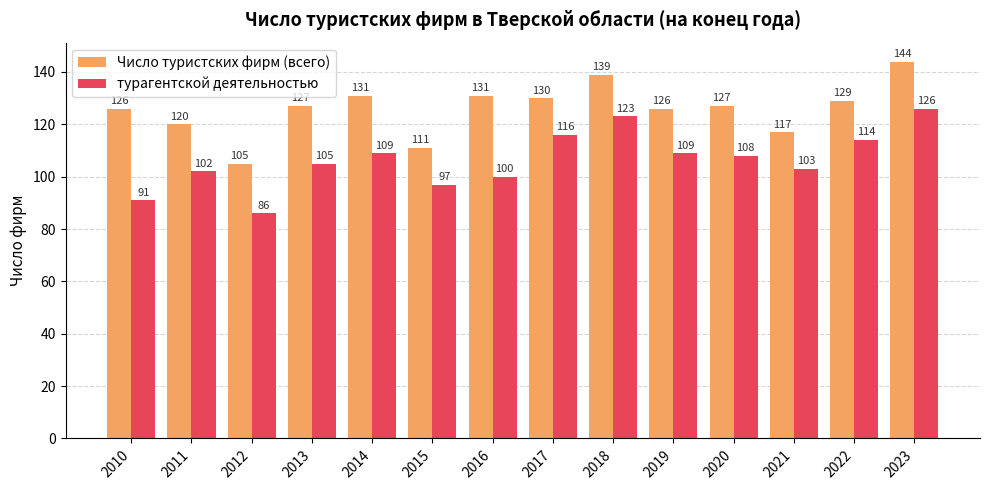

How many bars are there in each group?

2